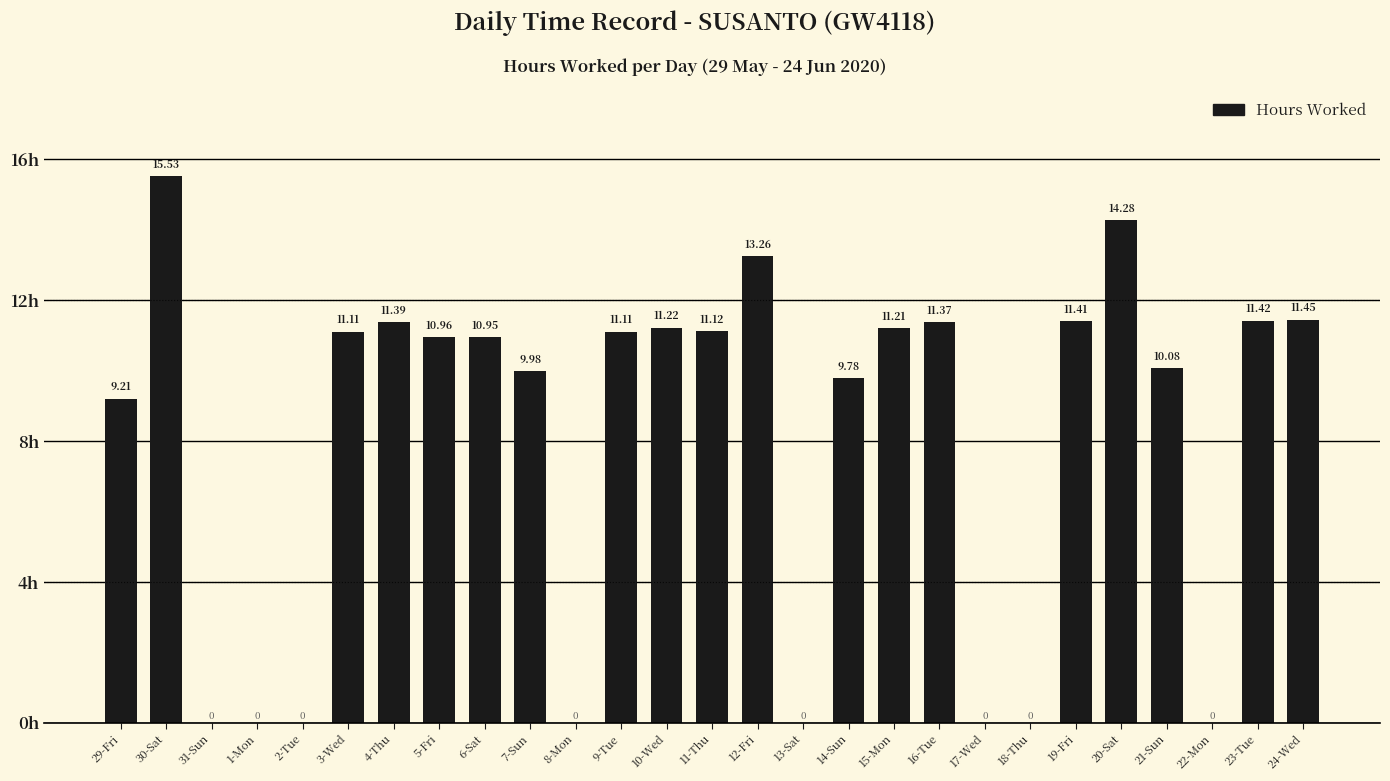

What is the change in value from 12-Fri to 16-Tue?

-1.9